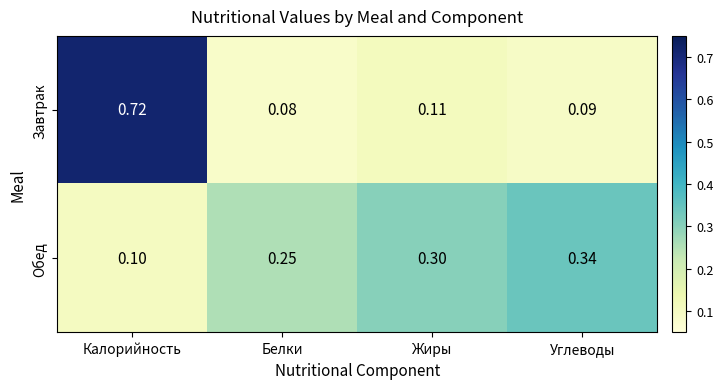

List the series in order of their overall mean, highest first.

Завтрак, Обед